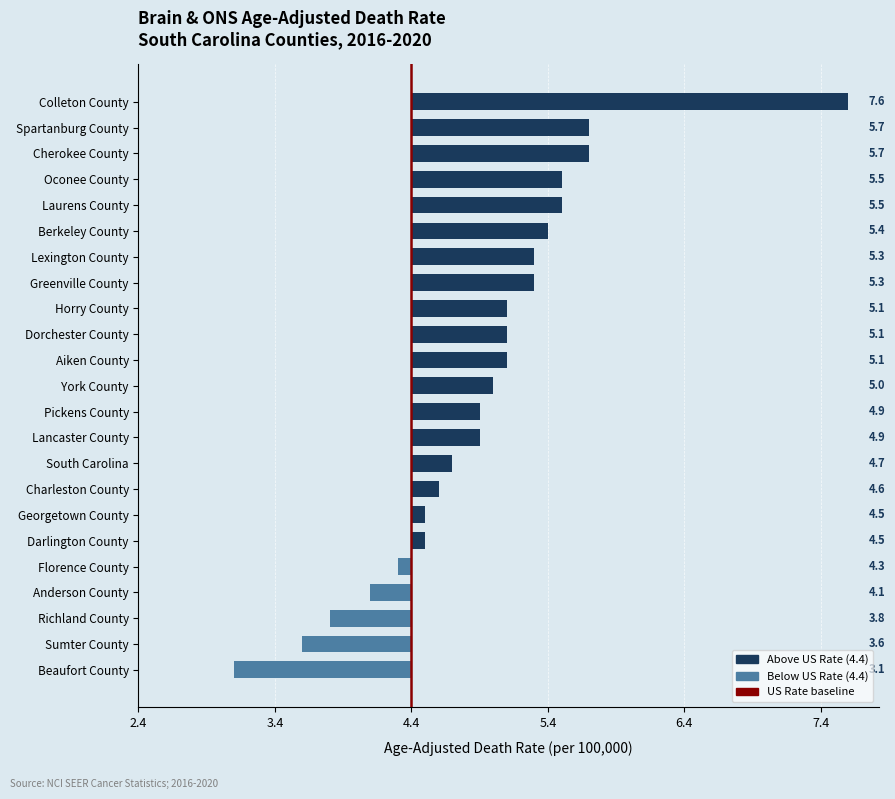

Are the bars horizontal?

Yes